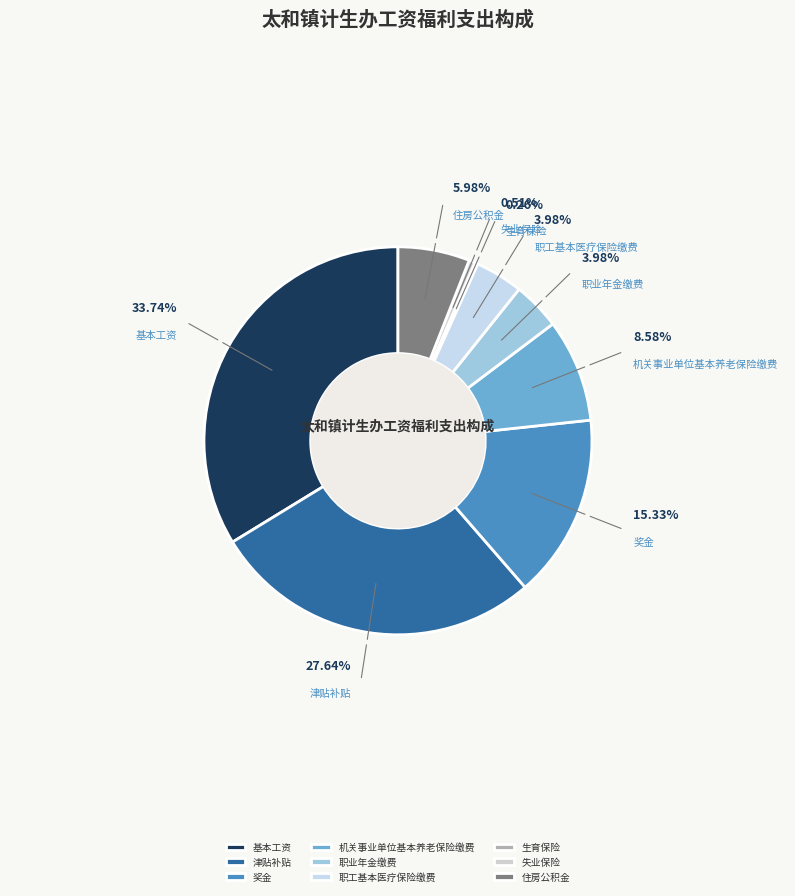

How many segments does this pie chart have?

9